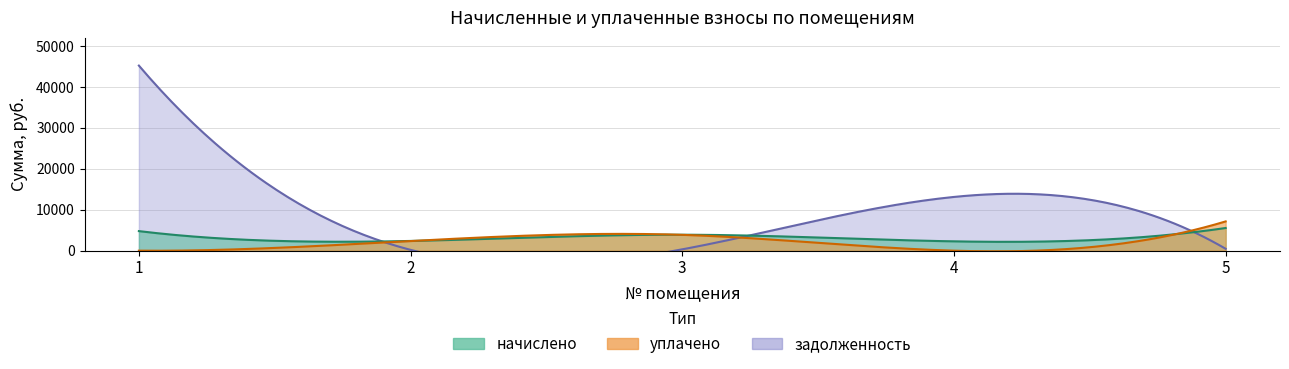

Where do задолженность and уплачено first cross each other?

1 and 2